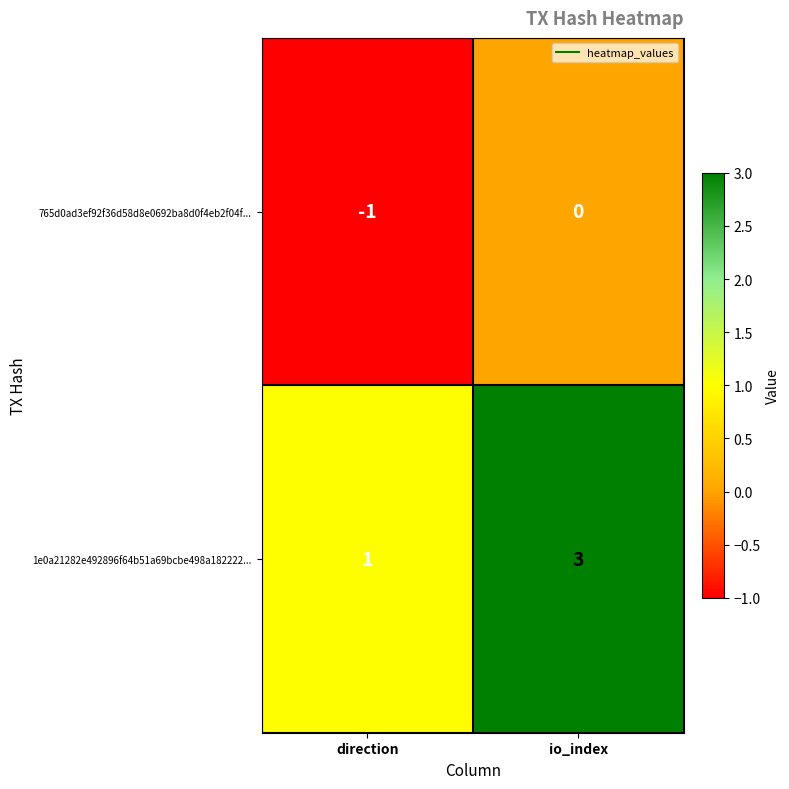

At io_index, list the series in order from smallest to largest.

765d0ad3ef92f36d58d8e0692ba8d0f4eb2f04f..., 1e0a21282e492896f64b51a69bcbe498a182222...